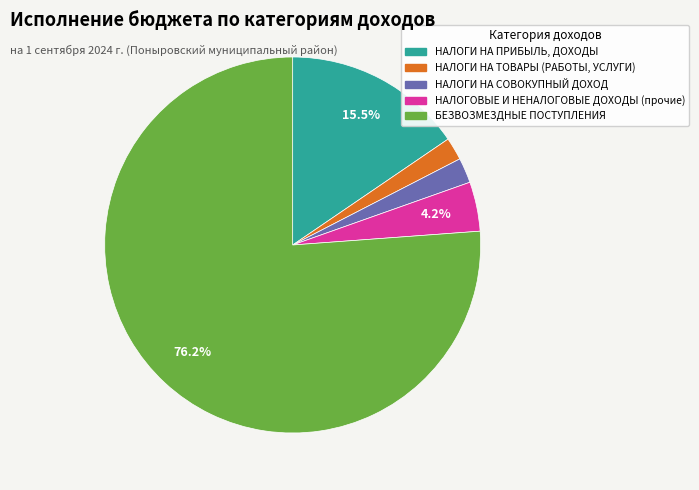

Which category accounts for the majority?

БЕЗВОЗМЕЗДНЫЕ ПОСТУПЛЕНИЯ